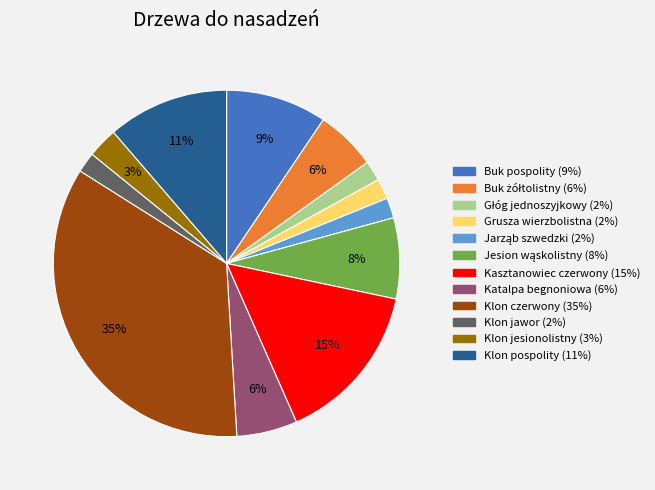

To the nearest percent, what is the combined percentage of Klon czerwony and Klon jesionolistny?

38%